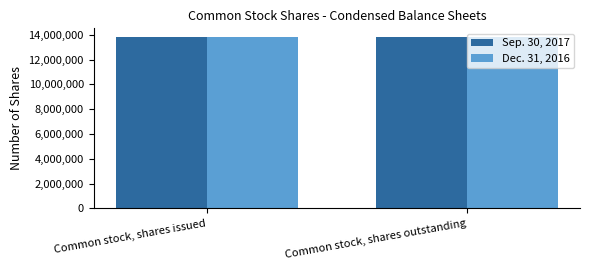

What is the sum of all Dec. 31, 2016 values?

27656992